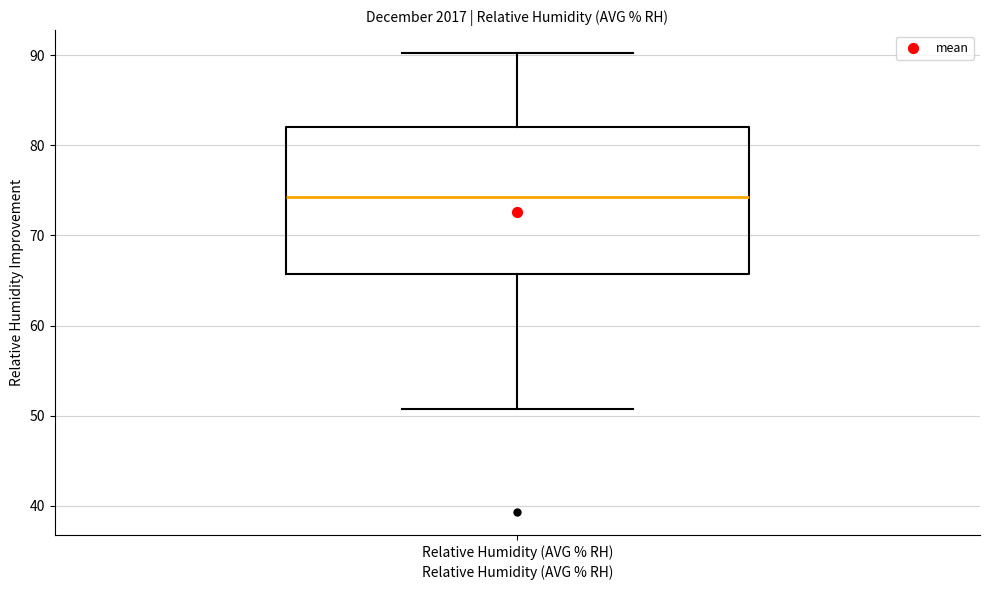

Read this box plot against the y-axis: the position of the median line, the range covered by the box, and the ends of both whiskers. The values are not printed on the chart, so give them approximately, as read against the axis.

median 74, box 66 to 82, whiskers 51 to 90